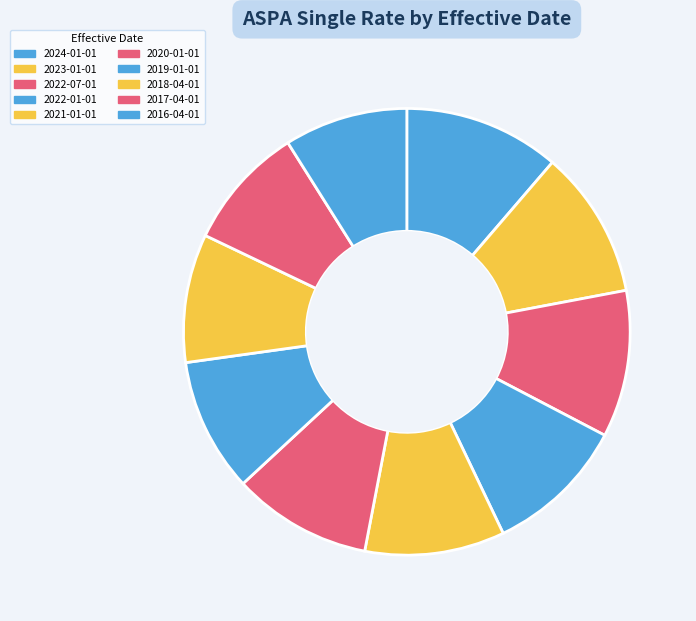

To the nearest percent, what is the difference between the largest and smallest slice percentages?

2%